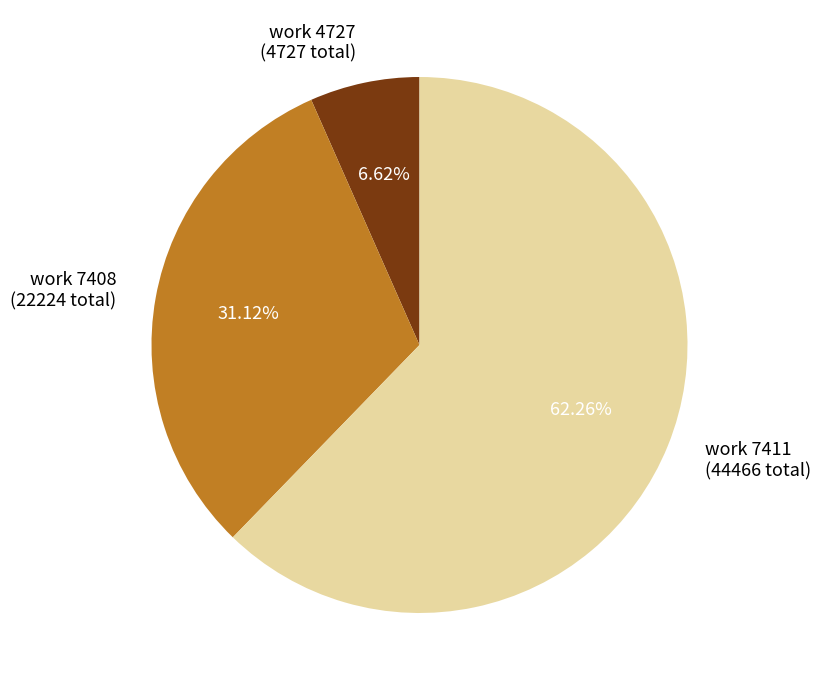

Which category has the biggest portion of the pie?

work 7411 (44466 total)